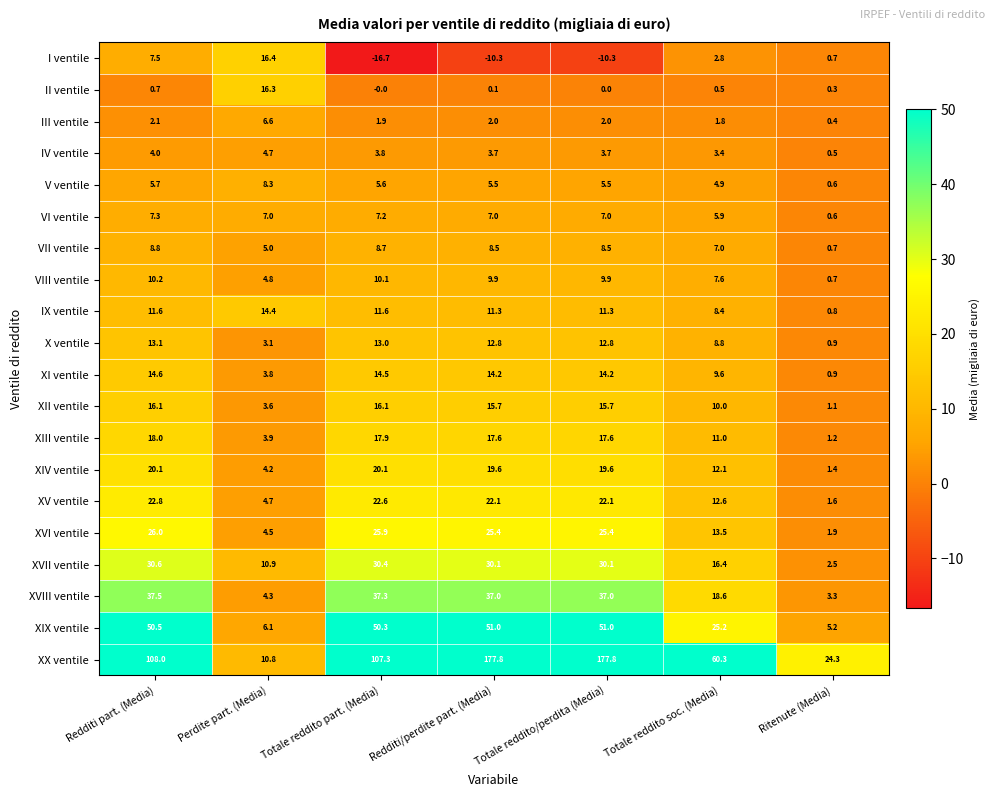

At which label does XVII ventile first exceed 30?

Redditi part. (Media)